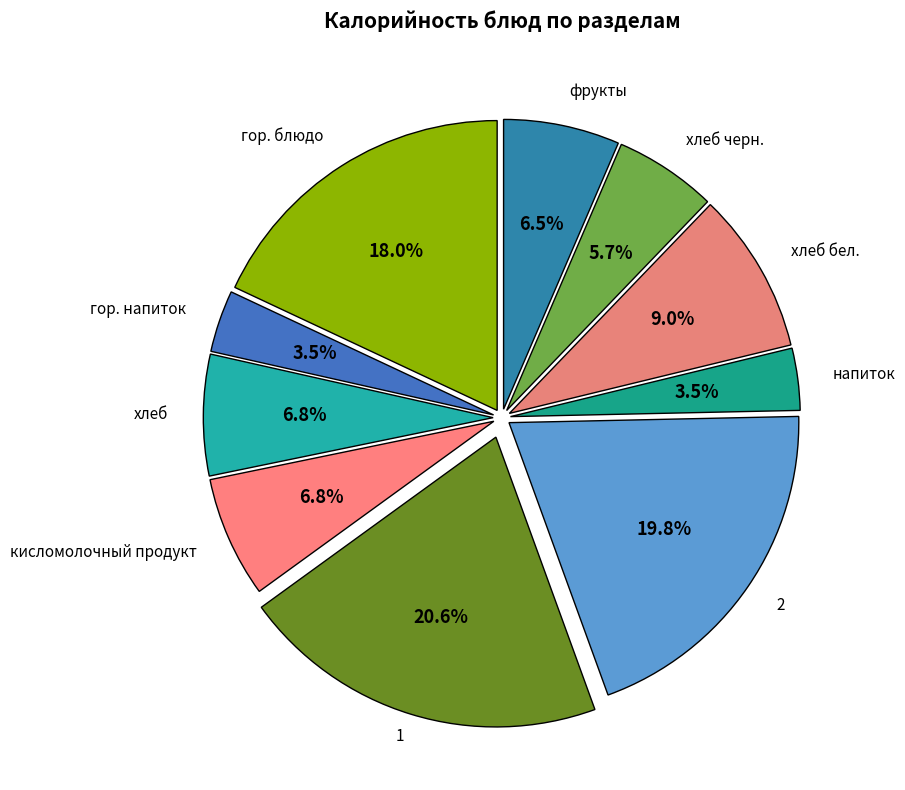

How many segments does this pie chart have?

10